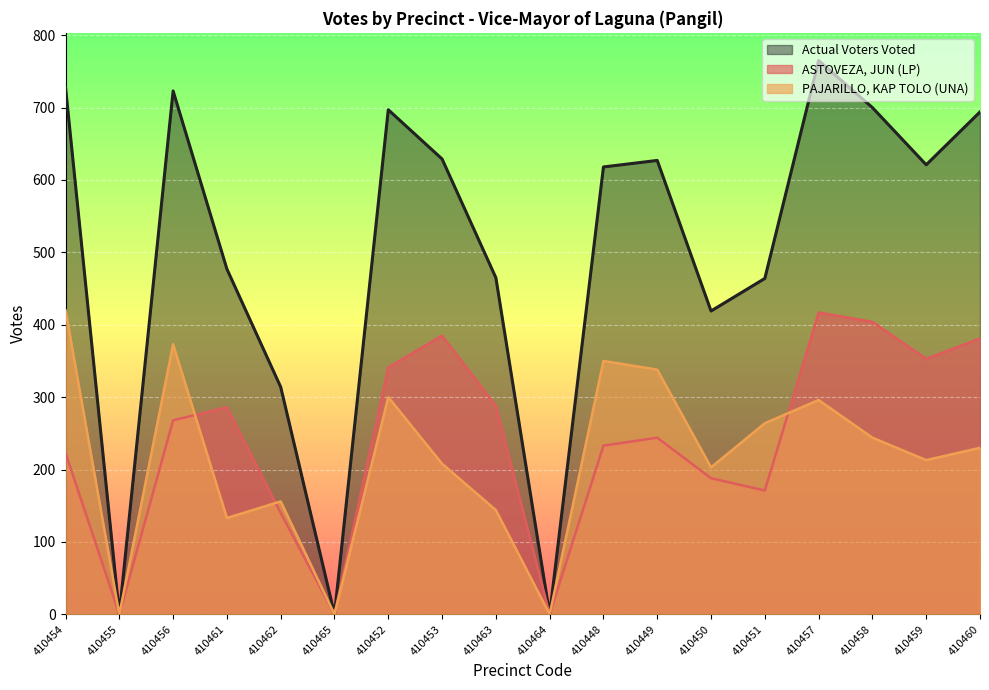

Does the chart display data point markers on the line(s)?

No